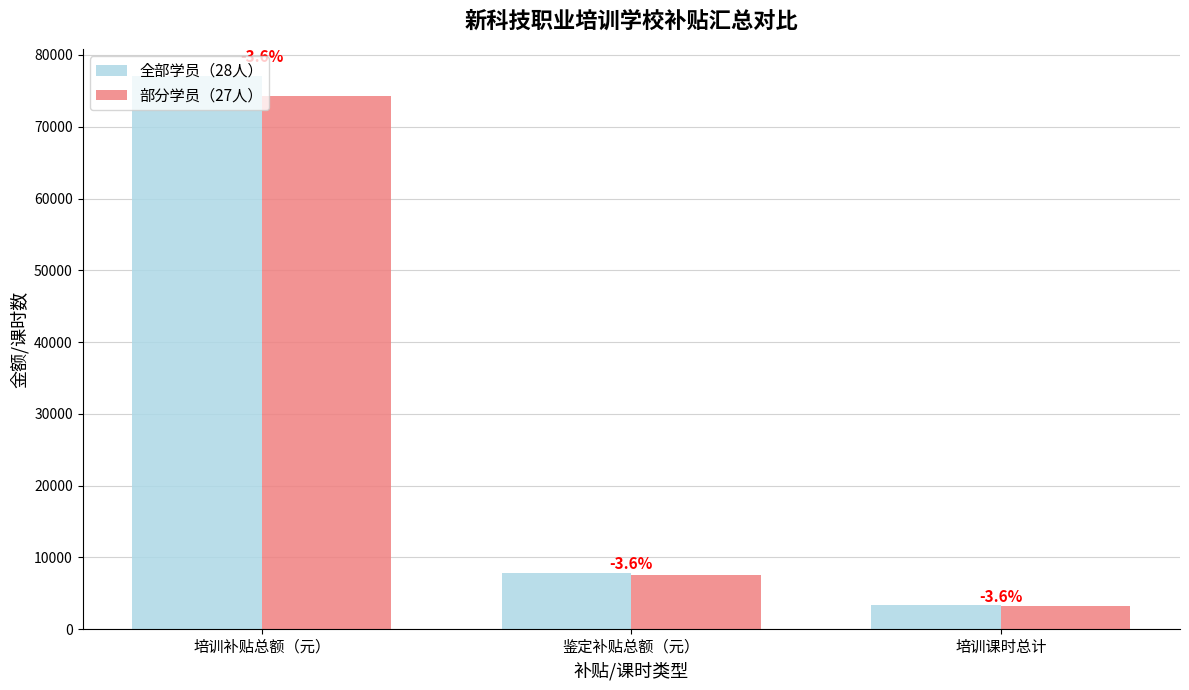

What are all the series names shown in the legend?

全部学员（28人）, 部分学员（27人）